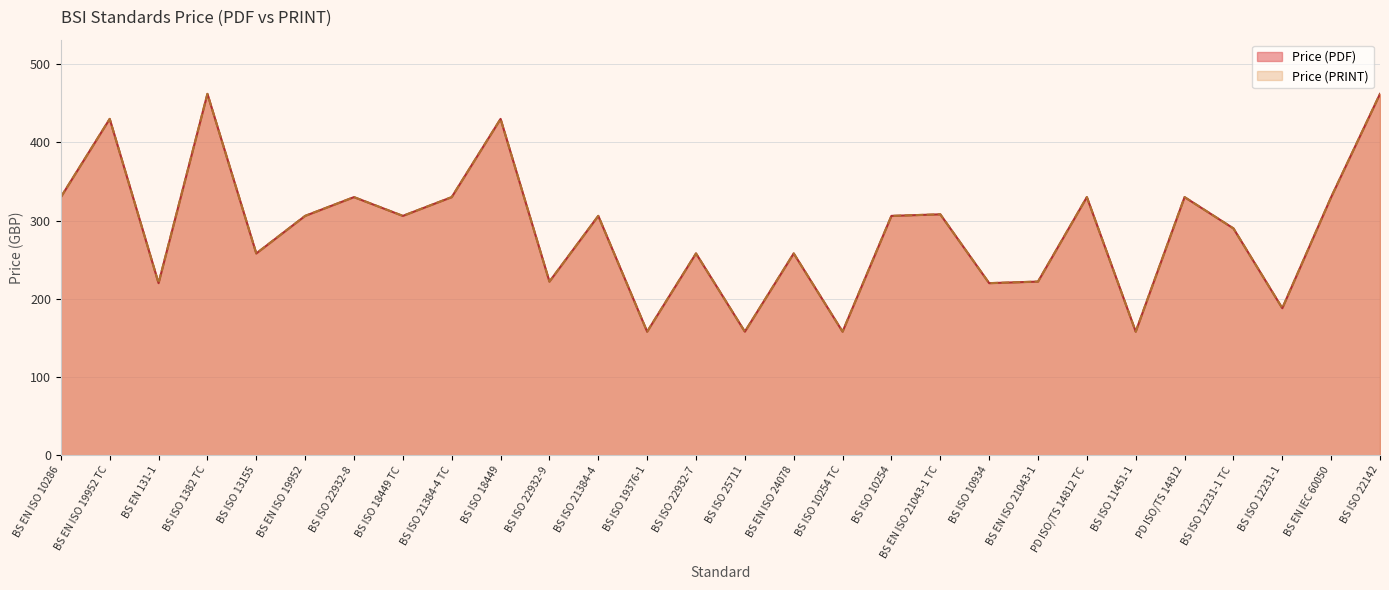

Where does the Price (PDF) series first go above 306?

BS EN ISO 10286